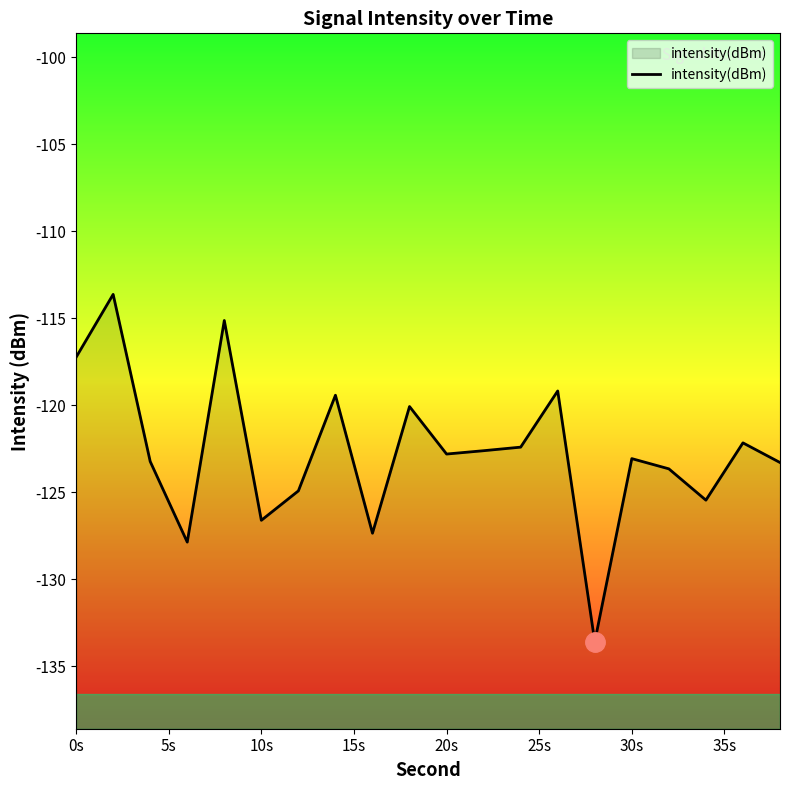

True or false: the data shows -190.5 at 10s.

False